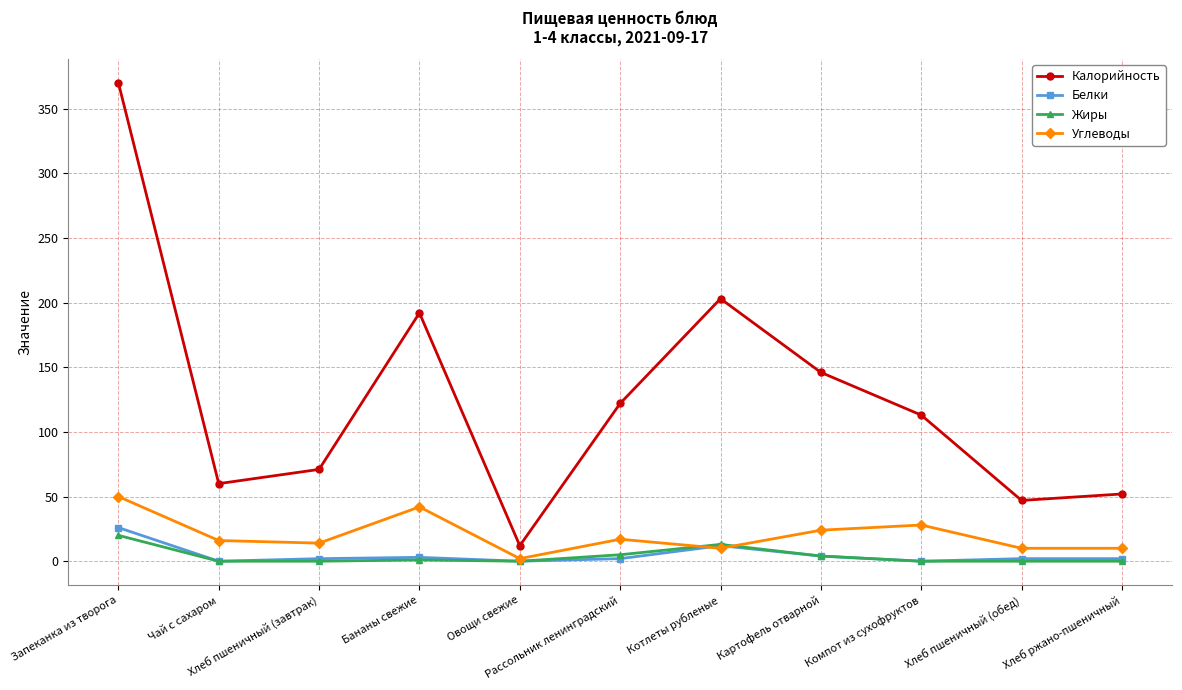

How many distinct data groups are displayed?

4